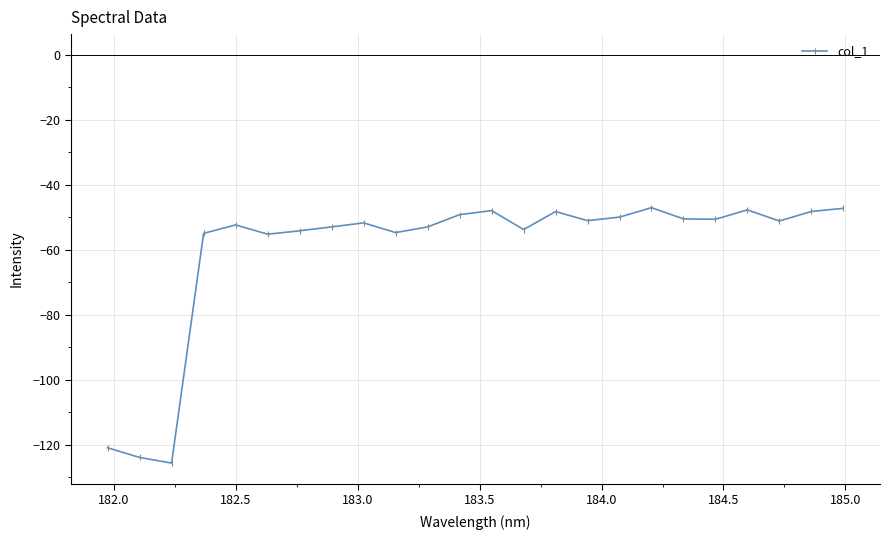

What is the maximum value shown in the chart?

-47.1